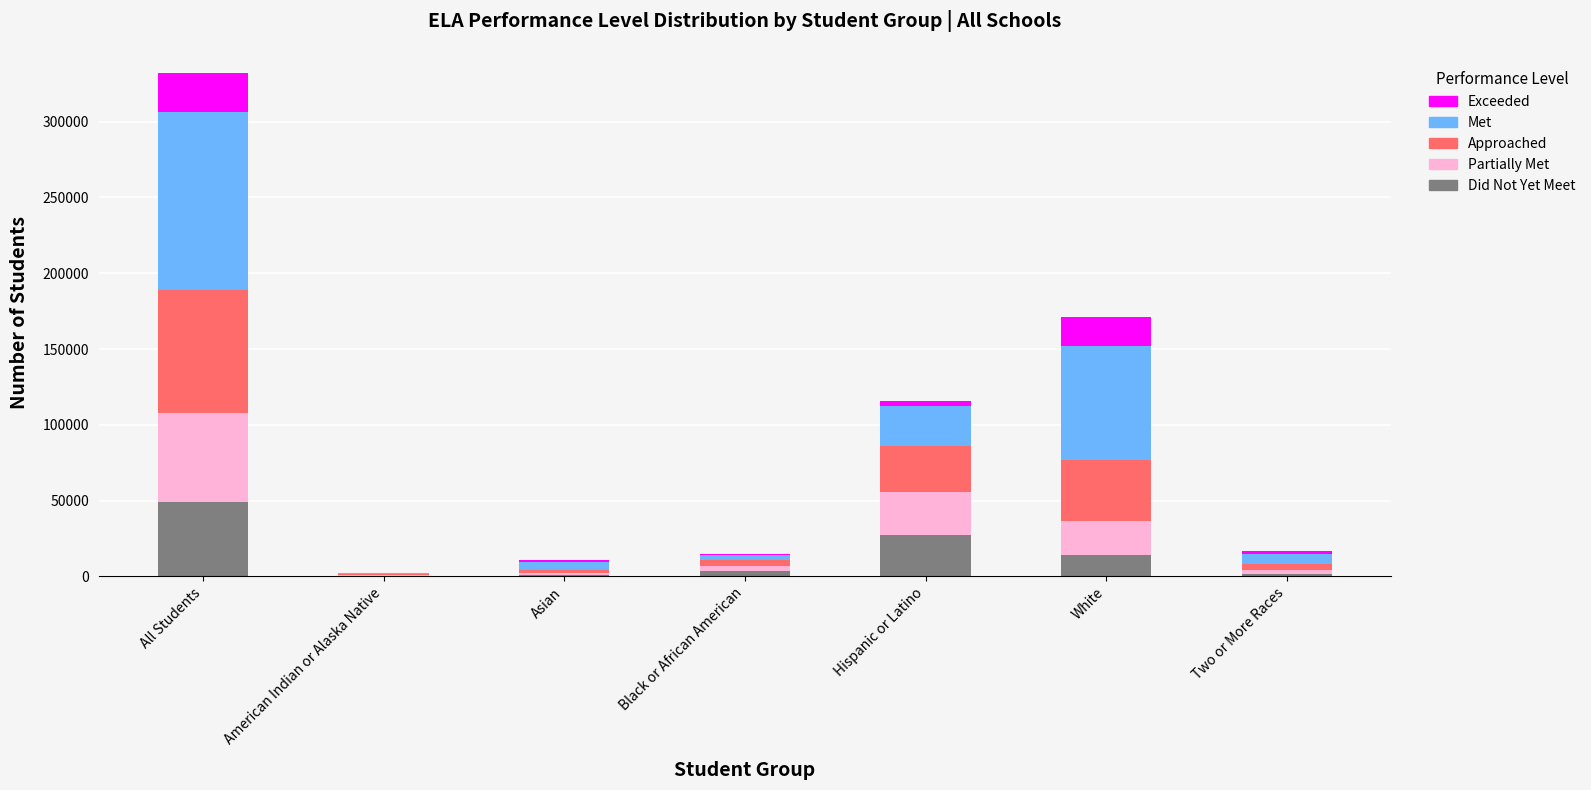

At which category is the sum across all series the highest?

All Students